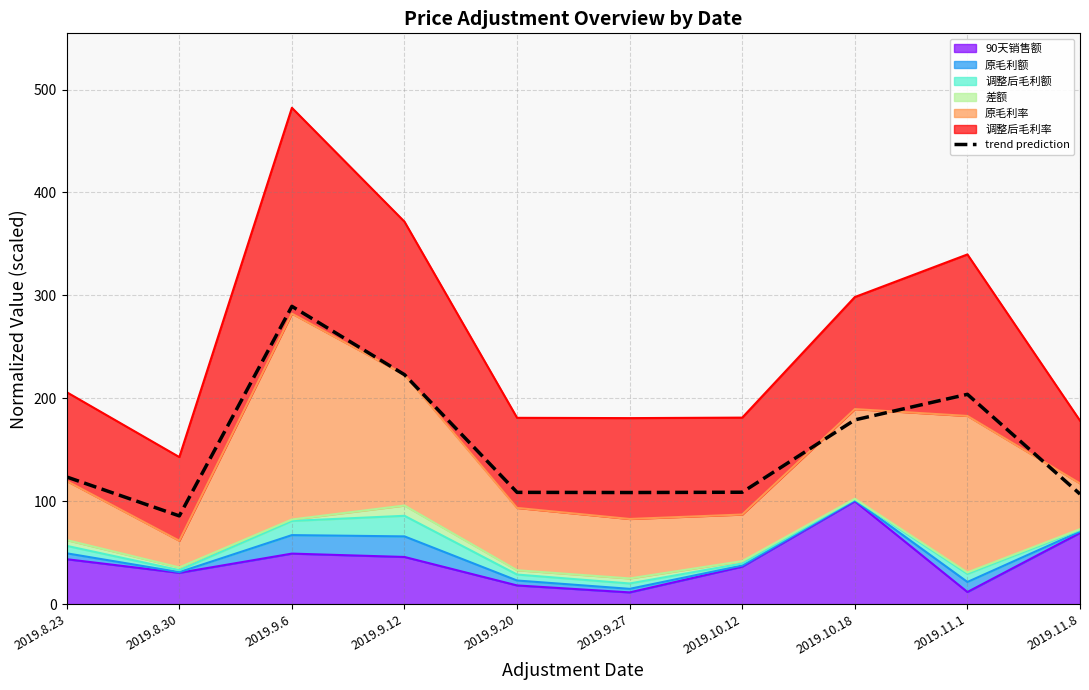

The value at 2019.11.8 is 107.0. True or false?

True